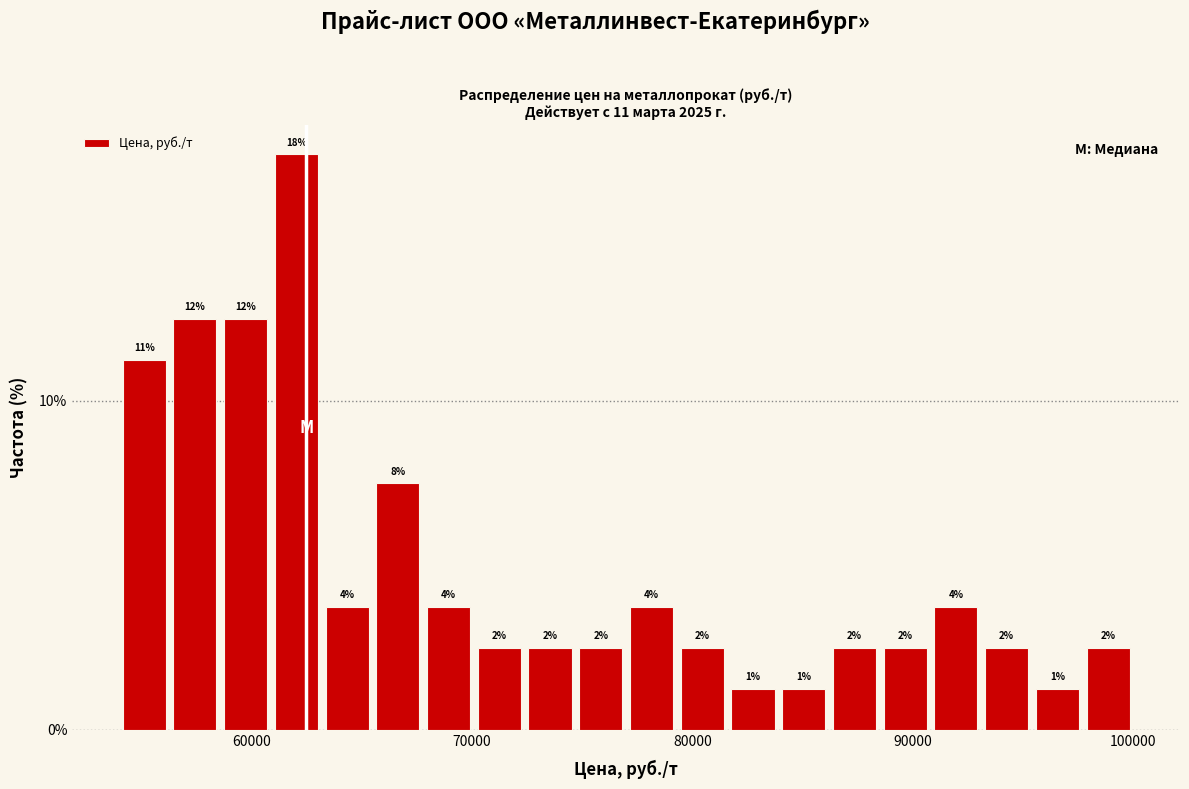

Around what value on the x-axis is the tallest bar? Give the approximate position of its centre, as read against the axis.

62000